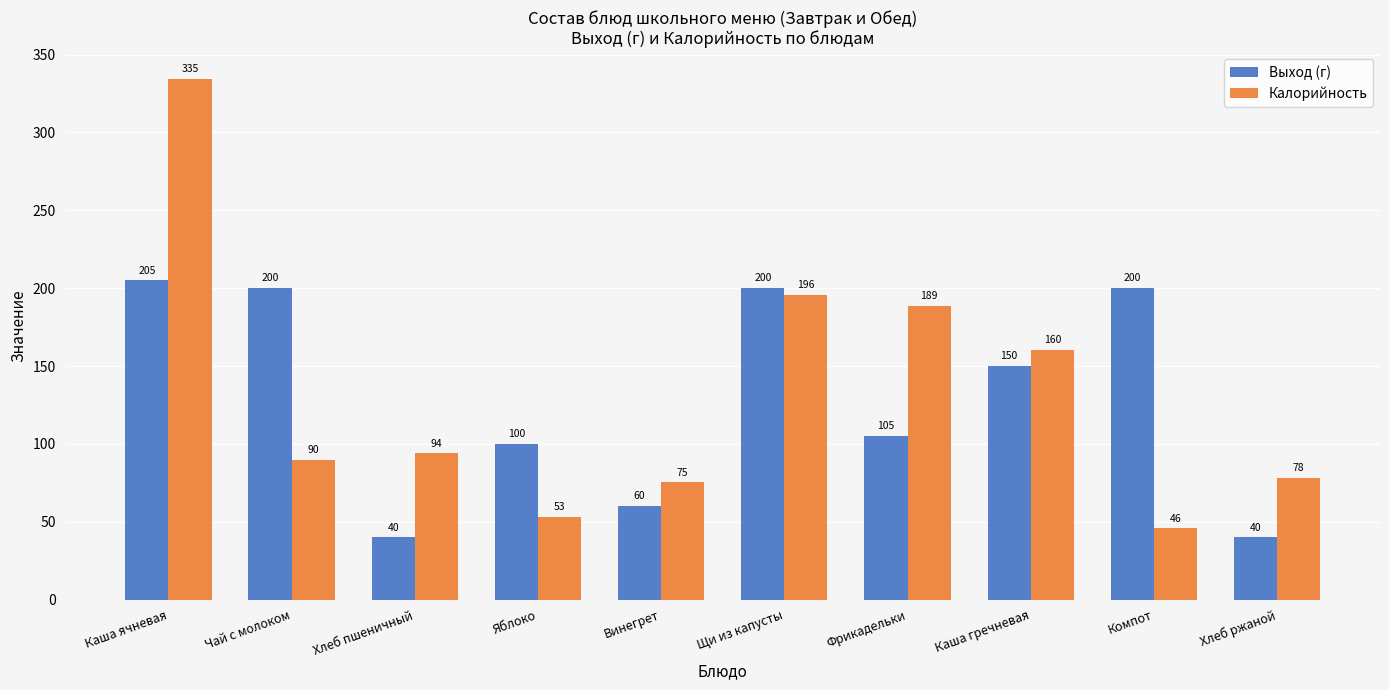

Which category has the lowest value in the Калорийность series?

Компот